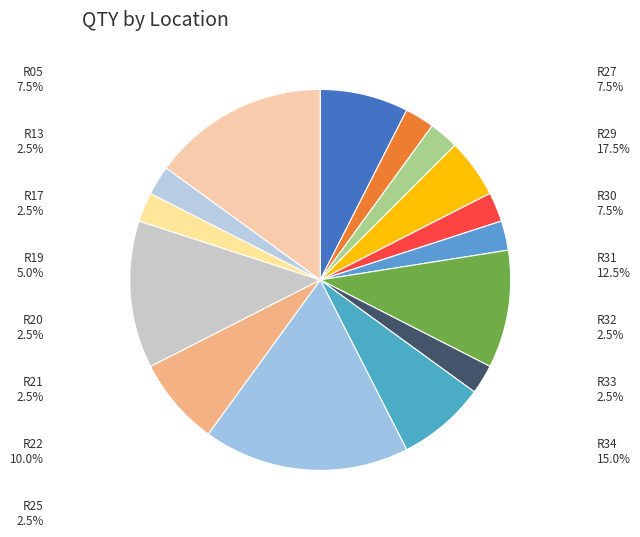

To the nearest percent, what is the difference between the largest and smallest slice percentages?

15%